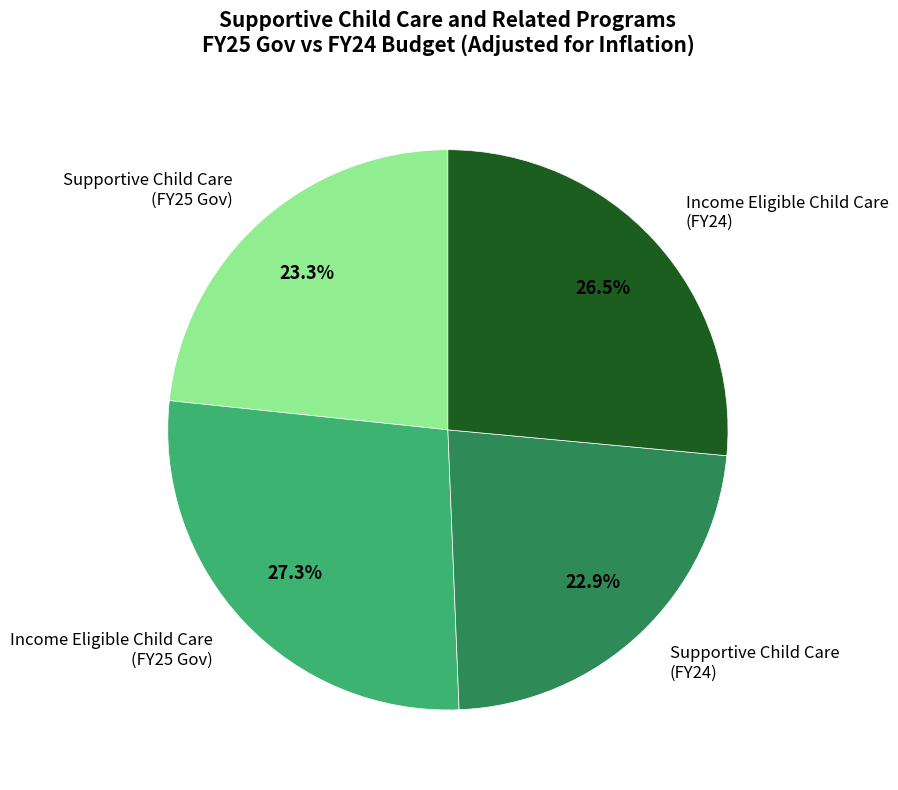

Does Supportive Child Care (FY24) account for over 50% of the chart?

No